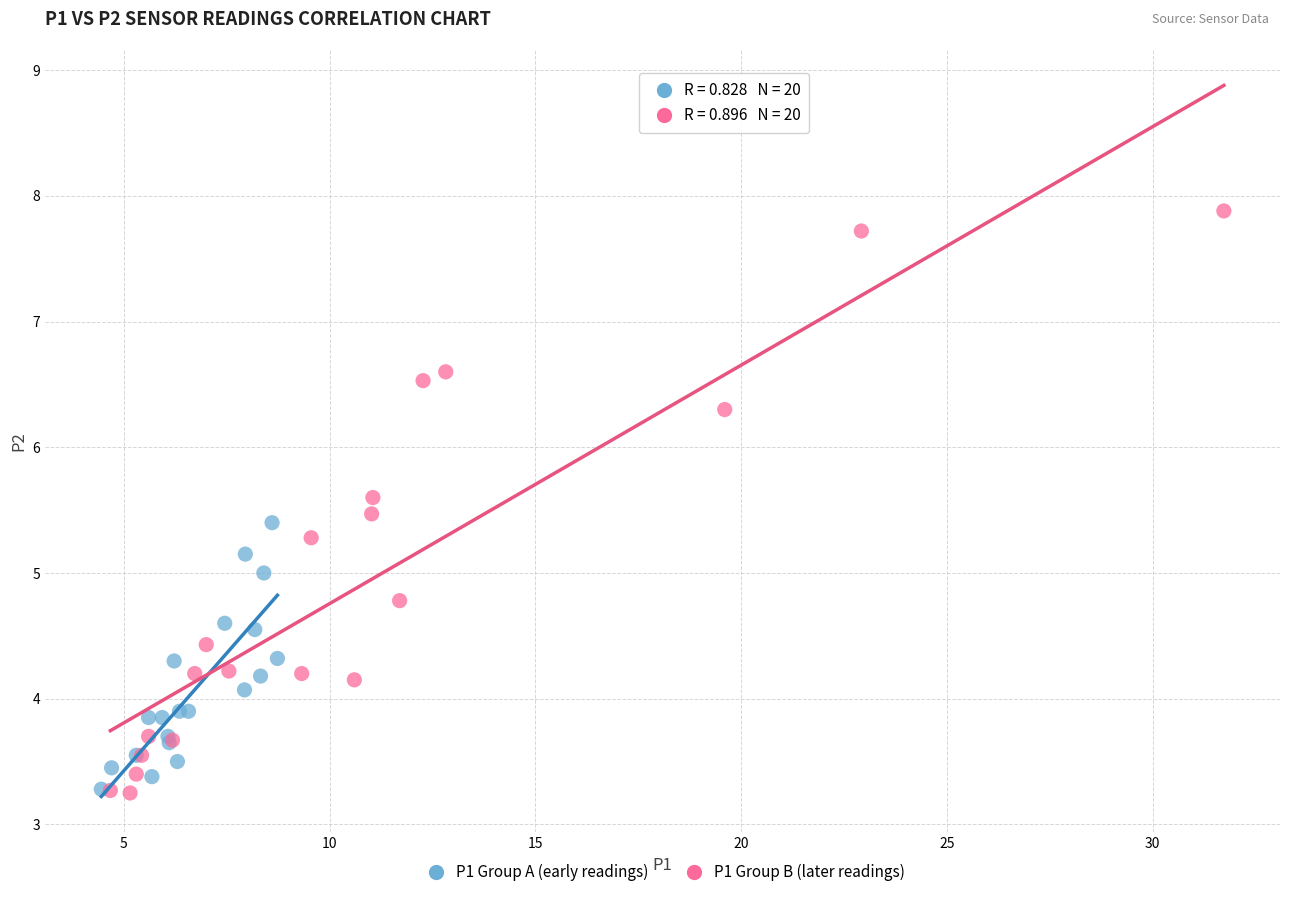

Which series reaches the maximum Y coordinate?

P1 Group B (later readings)